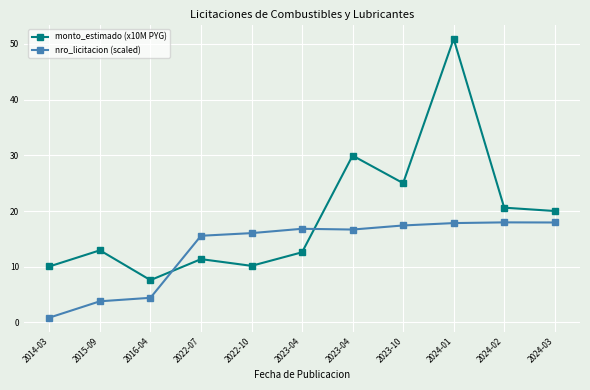

What are all the series names shown in the legend?

monto_estimado (x10M PYG), nro_licitacion (scaled)